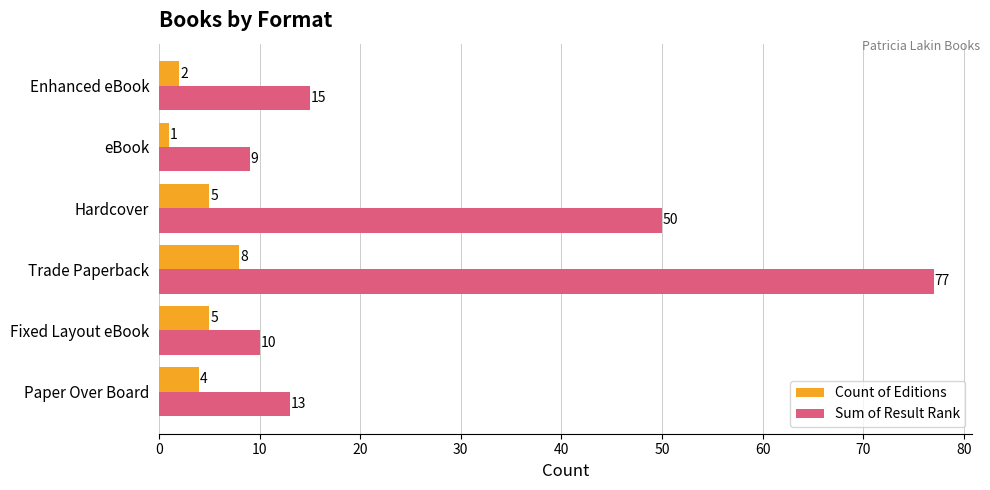

The Sum of Result Rank series shows 77 at Trade Paperback. True or false?

True